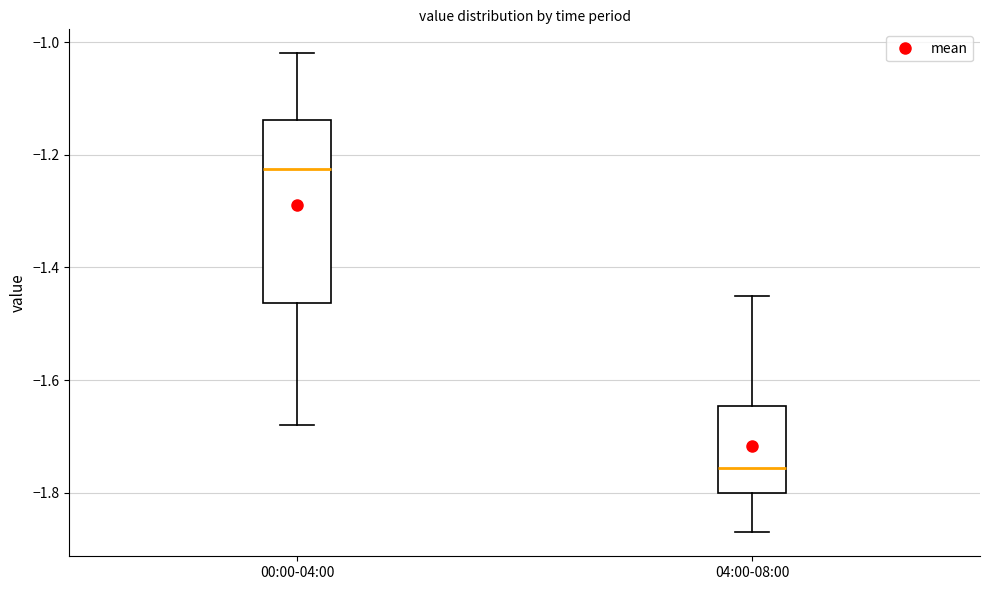

Which box is the tallest, from its lower edge to its upper edge?

00:00-04:00